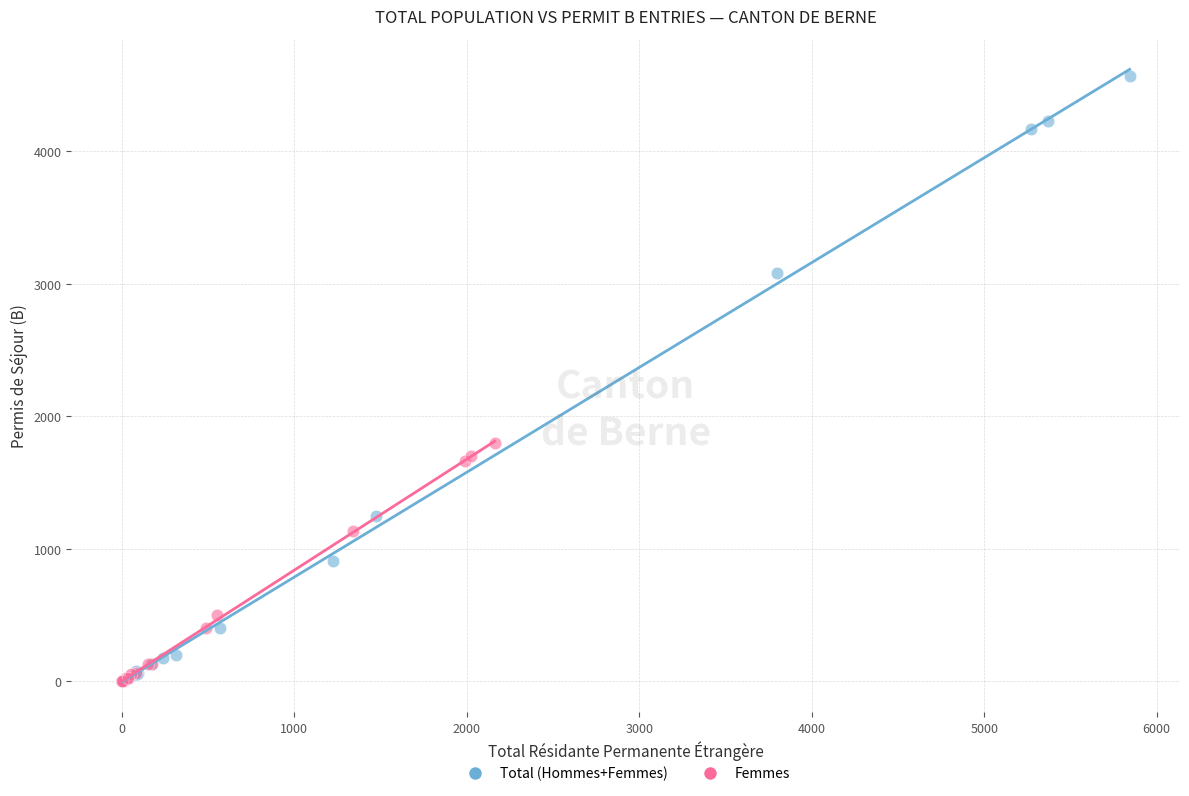

Which series has the largest Y range (max minus min)?

Total (Hommes+Femmes)